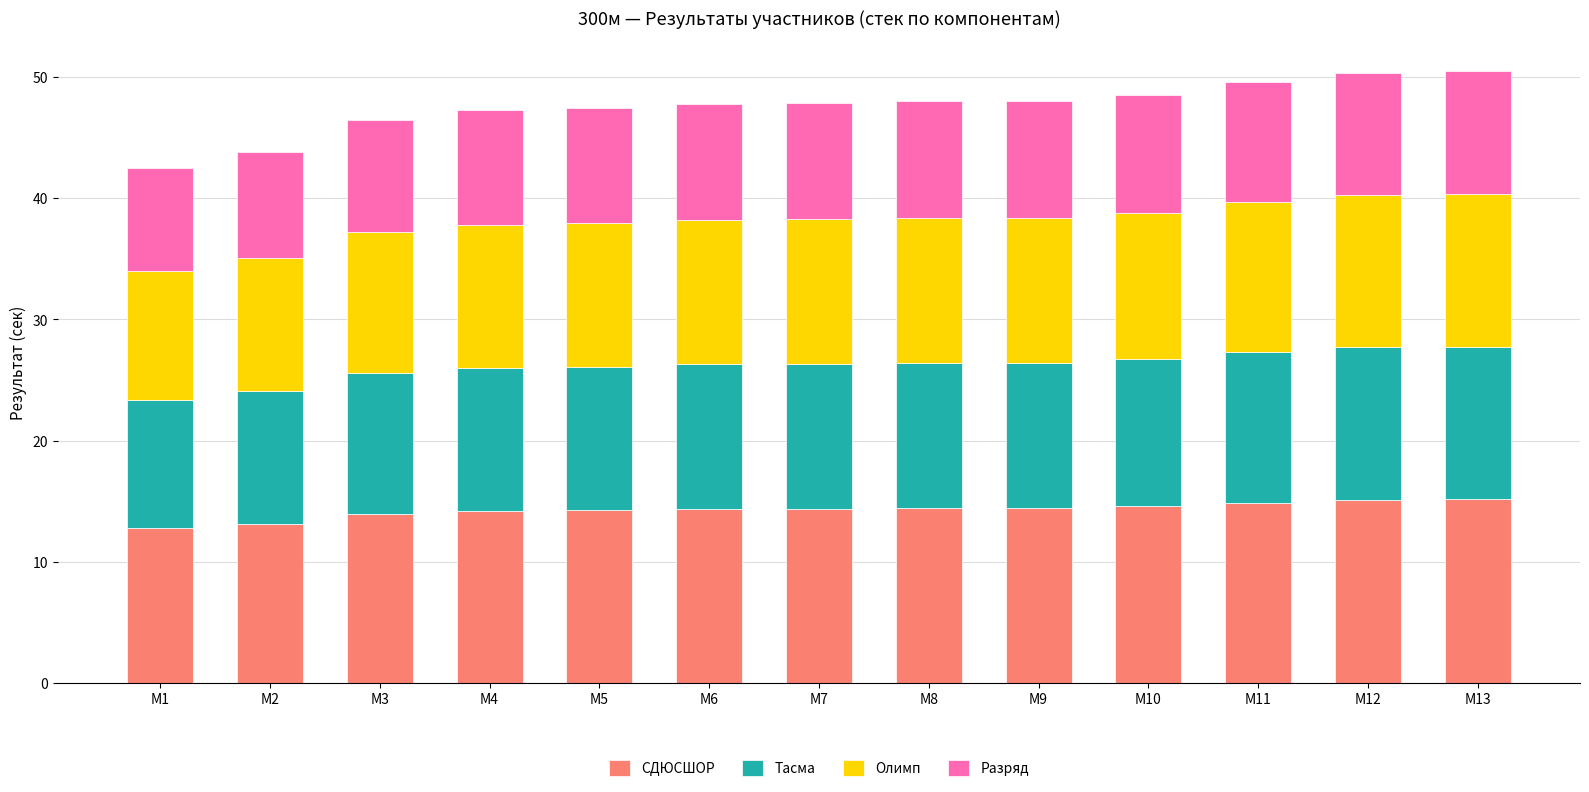

What is the total value across all series at М10?

48.5